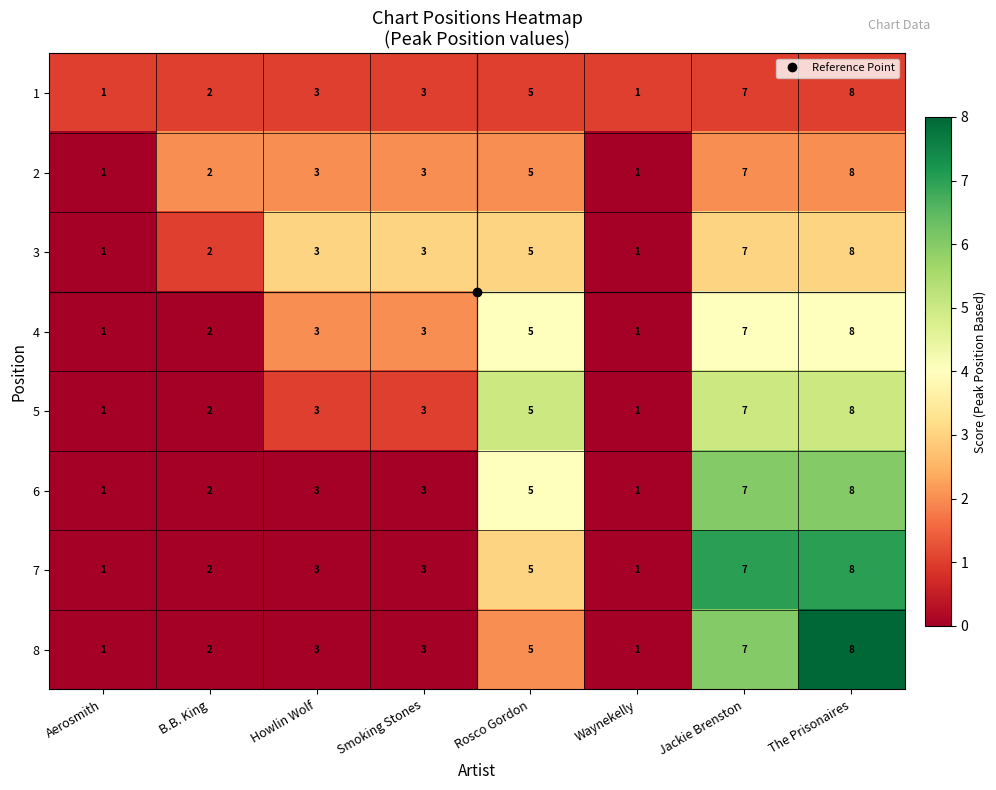

How many 8 values are between 2 and 7?

5